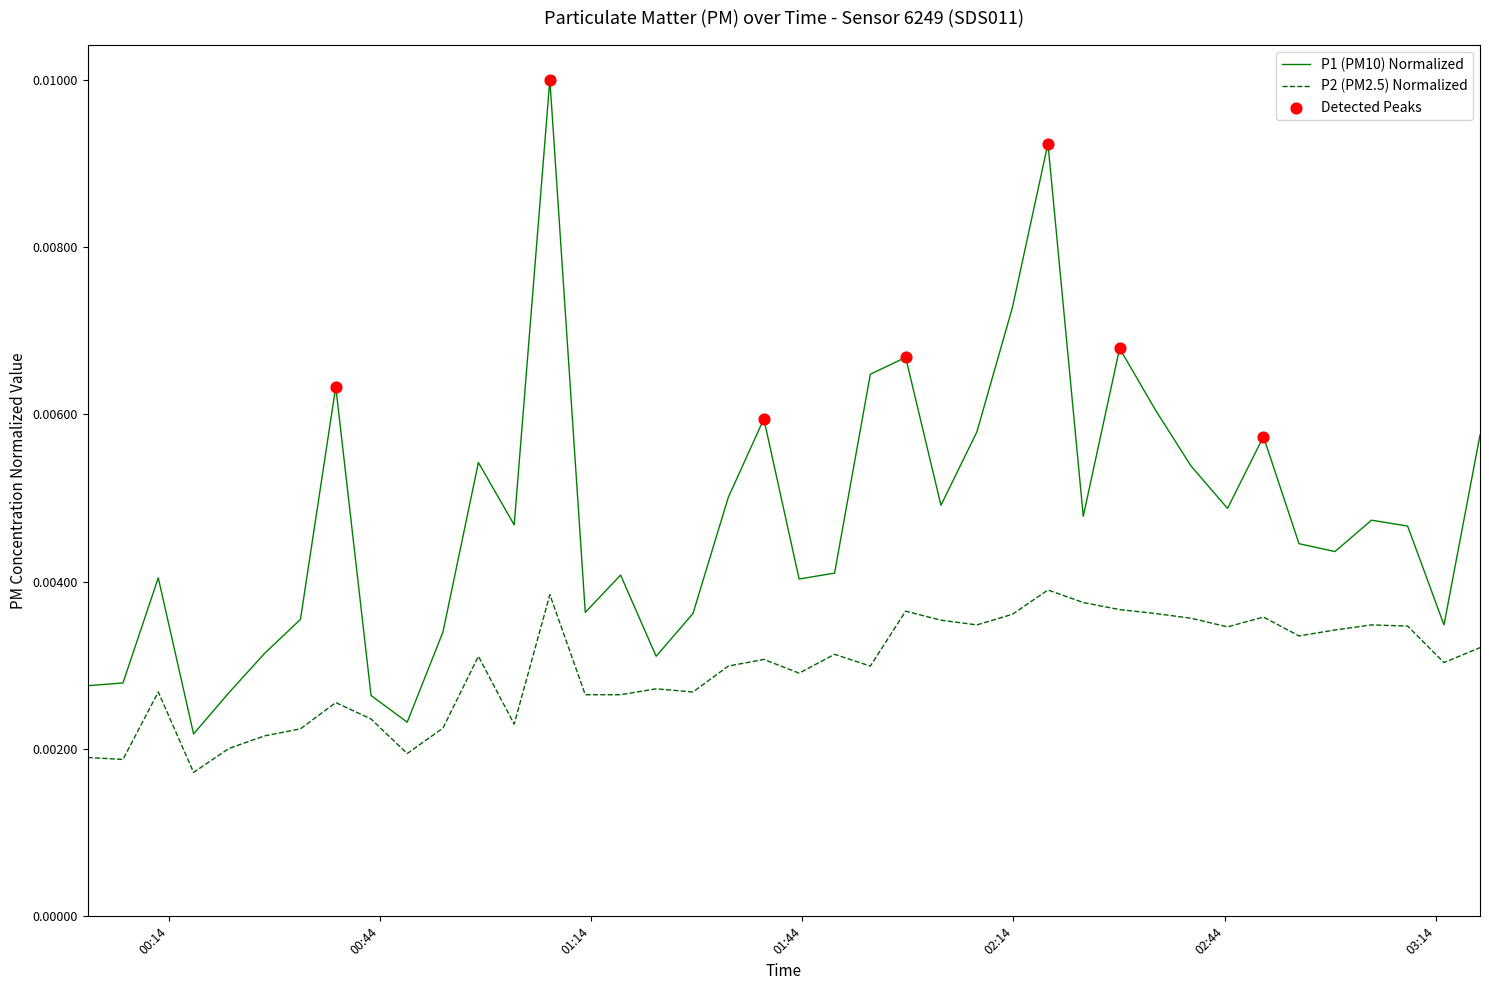

Which series has the largest range (max minus min)?

P1 (PM10) Normalized